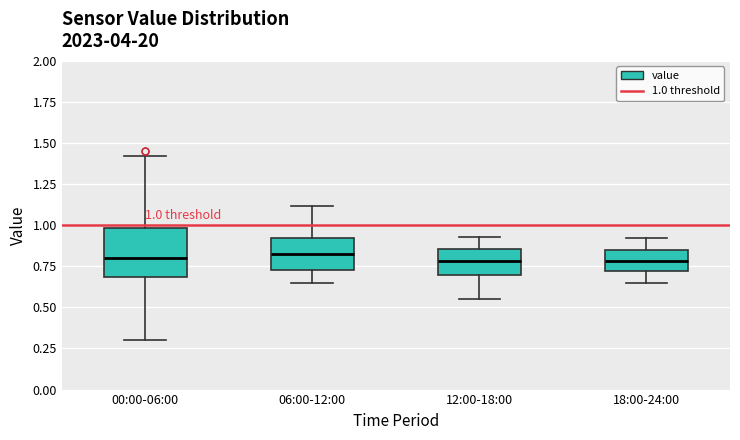

Which box is the tallest, from its lower edge to its upper edge?

00:00-06:00